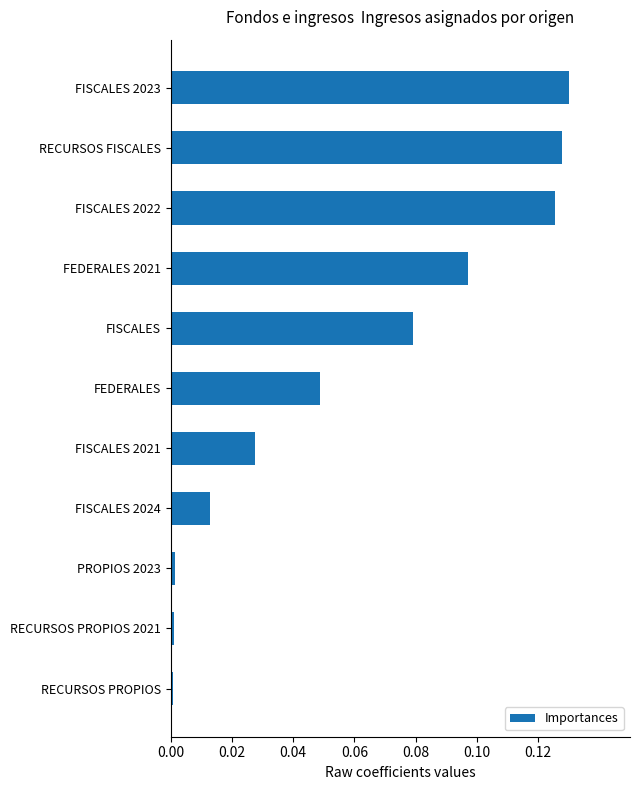

True or false: the data shows 0.1 at FEDERALES.

False